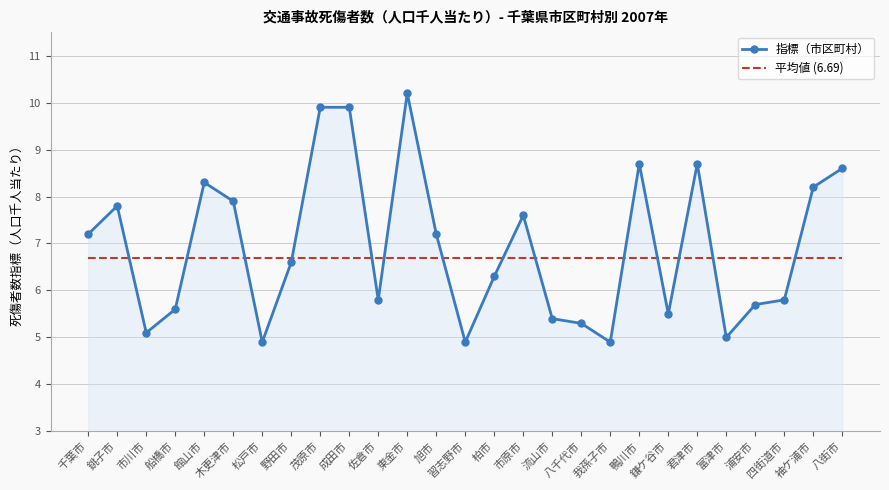

Reading left to right, transcribe all the data shown in this chart.

指標（市区町村）: 7.2	7.8	5.1	5.6	8.3	7.9	4.9	6.6	9.9	9.9	5.8	10.2	7.2	4.9	6.3	7.6	5.4	5.3	4.9	8.7	5.5	8.7	5.0	5.7	5.8	8.2	8.6
平均値 (6.69): 6.7	6.7	6.7	6.7	6.7	6.7	6.7	6.7	6.7	6.7	6.7	6.7	6.7	6.7	6.7	6.7	6.7	6.7	6.7	6.7	6.7	6.7	6.7	6.7	6.7	6.7	6.7